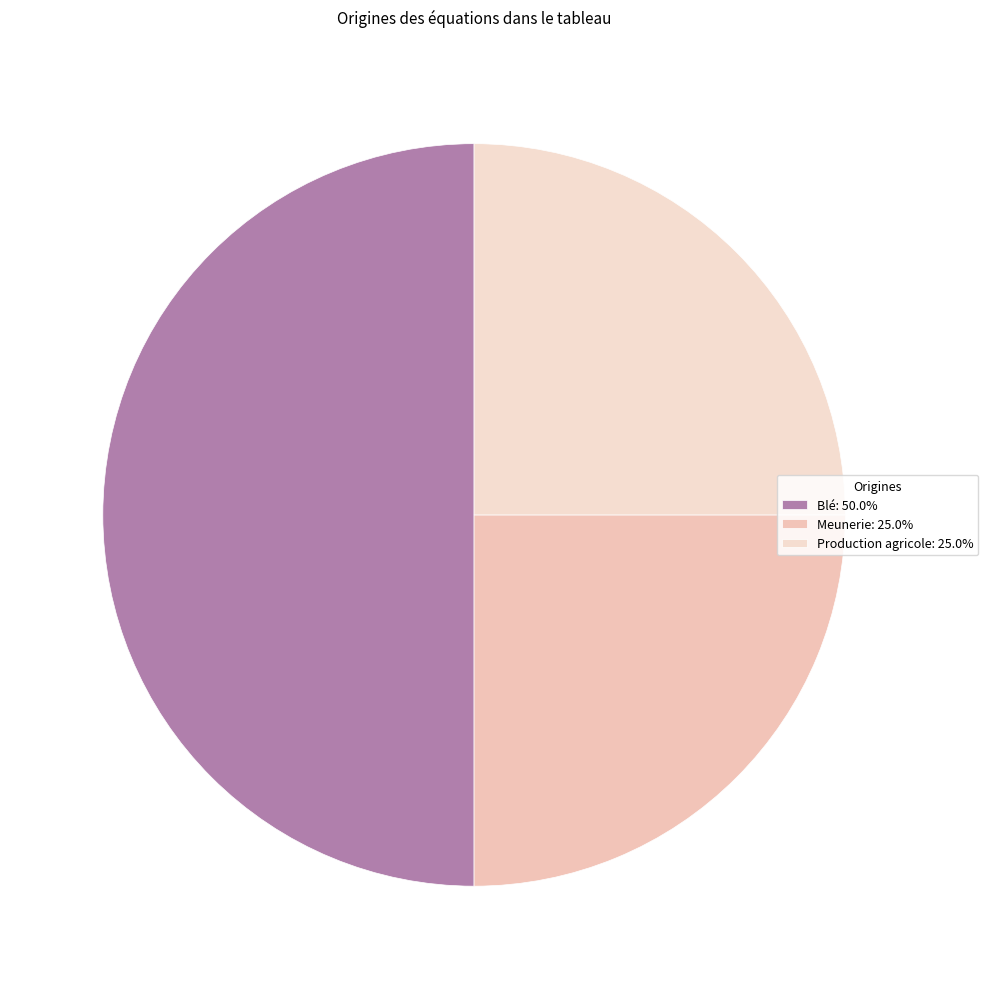

Which has a higher value, Meunerie or Blé?

Blé